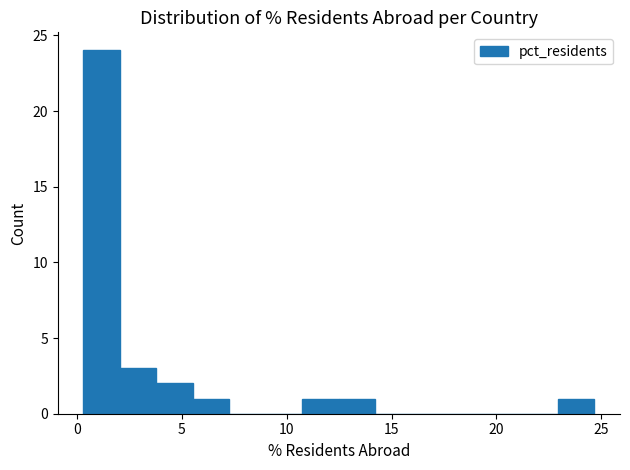

Around what value on the x-axis is the tallest bar? Give the approximate position of its centre, as read against the axis.

1.0